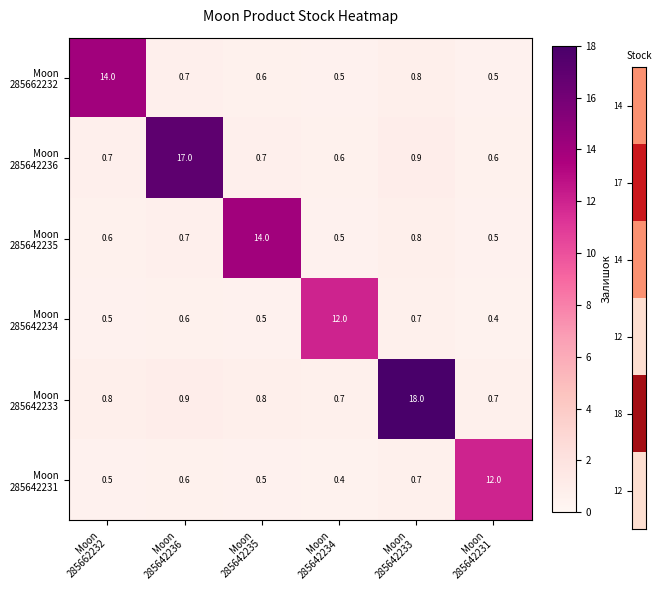

At how many categories does at least one series exceed 1?

6